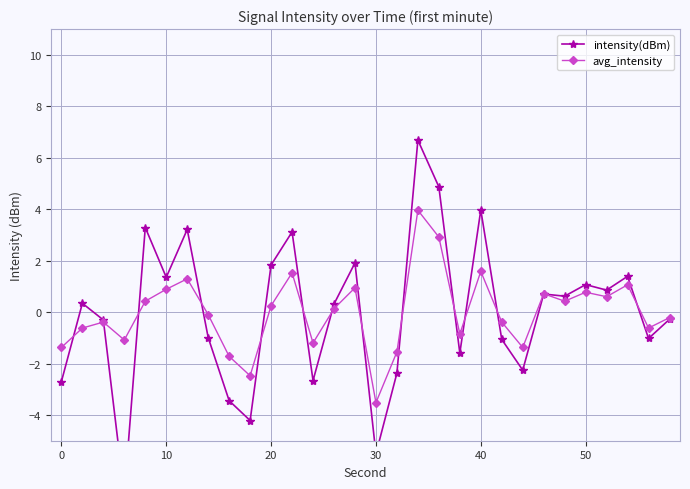

What is the minimum value for avg_intensity?

-3.5